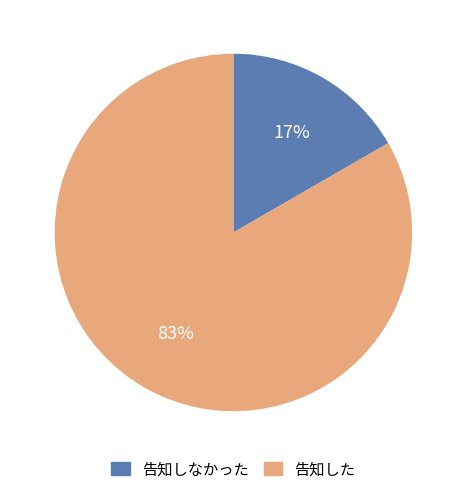

Does any single category account for the majority?

Yes